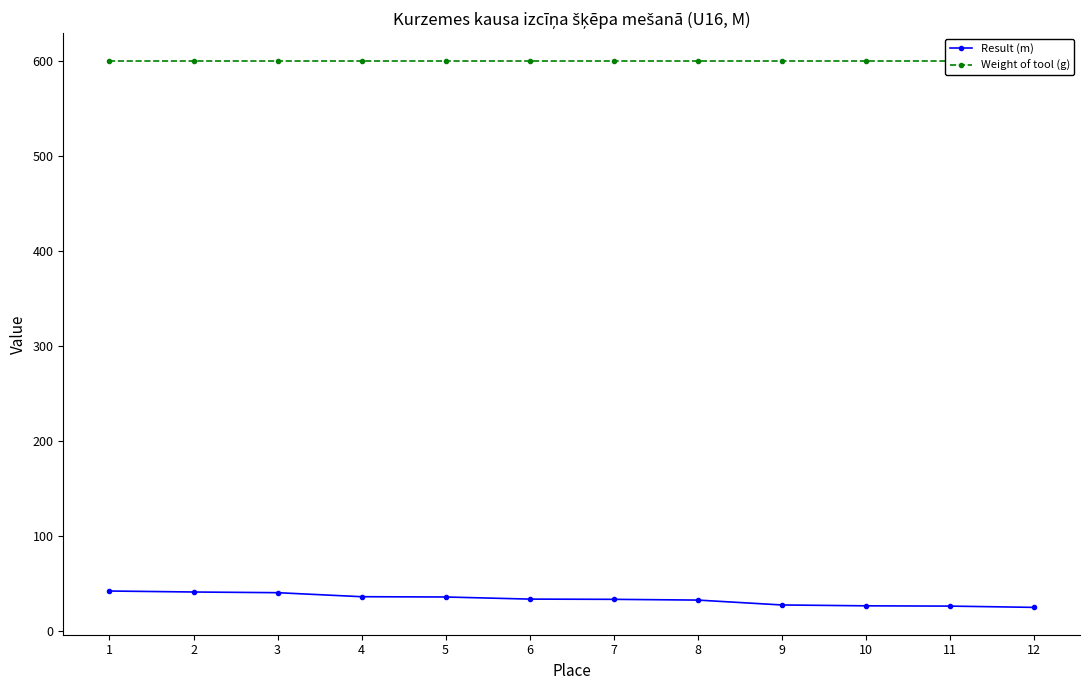

Reading left to right, list all the values displayed in this chart.

Result (m): 1=41.8	2=40.8	3=40.1	4=35.9	5=35.5	6=33.3	7=33.1	8=32.3	9=27.2	10=26.3	11=26.0	12=24.6
Weight of tool (g): 1=600.0	2=600.0	3=600.0	4=600.0	5=600.0	6=600.0	7=600.0	8=600.0	9=600.0	10=600.0	11=600.0	12=600.0